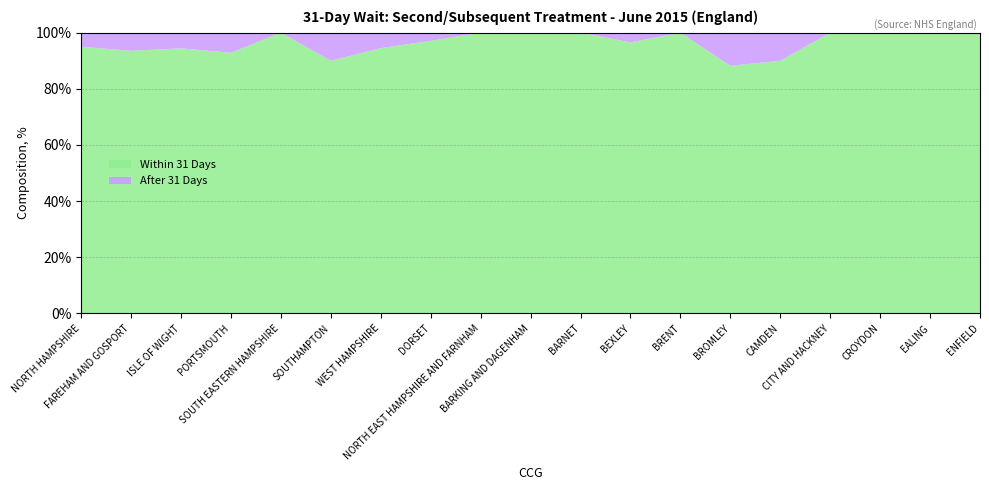

Reading left to right, list all the values displayed in this chart.

Within 31 Days: NHS NORTH HAMPSHIRE CCG=19	NHS FAREHAM AND GOSPORT CCG=29	NHS ISLE OF WIGHT CCG=17	NHS PORTSMOUTH CCG=13	NHS SOUTH EASTERN HAMPSHIRE CCG=32	NHS SOUTHAMPTON CCG=27	NHS WEST HAMPSHIRE CCG=86	NHS DORSET CCG=101	NHS NORTH EAST HAMPSHIRE AND FARNHAM CCG=6	NHS BARKING AND DAGENHAM CCG=8	NHS BARNET CCG=13	NHS BEXLEY CCG=28	NHS BRENT CCG=11	NHS BROMLEY CCG=30	NHS CAMDEN CCG=9	NHS CITY AND HACKNEY CCG=8	NHS CROYDON CCG=22	NHS EALING CCG=7	NHS ENFIELD CCG=15
After 31 Days: NHS NORTH HAMPSHIRE CCG=1	NHS FAREHAM AND GOSPORT CCG=2	NHS ISLE OF WIGHT CCG=1	NHS PORTSMOUTH CCG=1	NHS SOUTH EASTERN HAMPSHIRE CCG=0	NHS SOUTHAMPTON CCG=3	NHS WEST HAMPSHIRE CCG=5	NHS DORSET CCG=3	NHS NORTH EAST HAMPSHIRE AND FARNHAM CCG=0	NHS BARKING AND DAGENHAM CCG=0	NHS BARNET CCG=0	NHS BEXLEY CCG=1	NHS BRENT CCG=0	NHS BROMLEY CCG=4	NHS CAMDEN CCG=1	NHS CITY AND HACKNEY CCG=0	NHS CROYDON CCG=0	NHS EALING CCG=0	NHS ENFIELD CCG=0